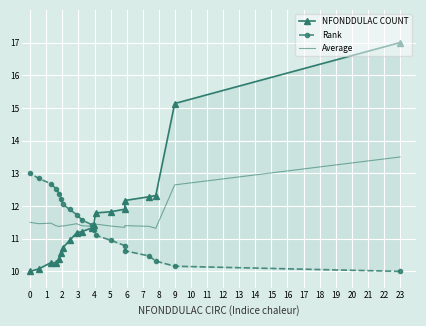

How many data points in NFONDDULAC COUNT are less than 11?

8